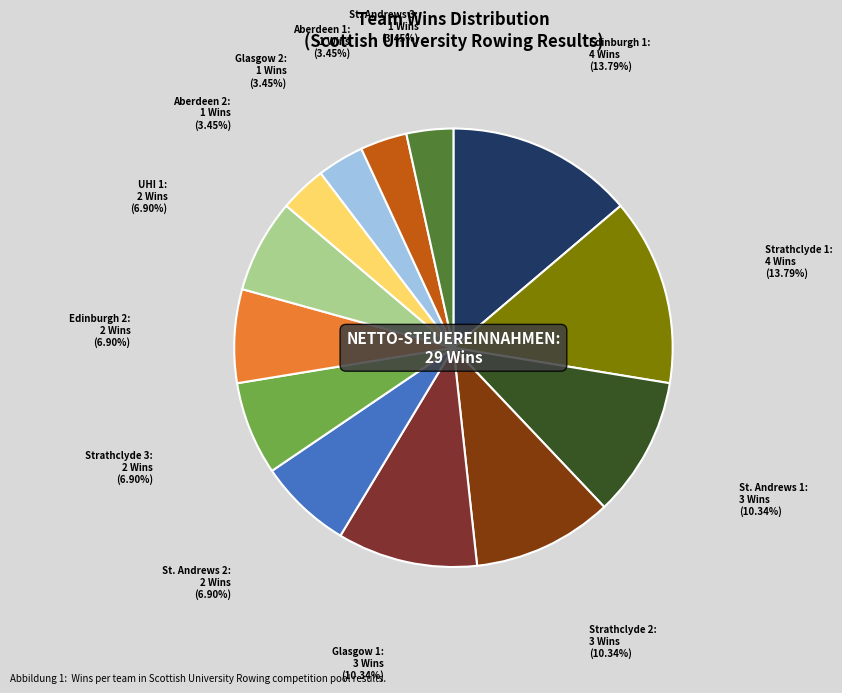

Count the number of slices in the pie.

13